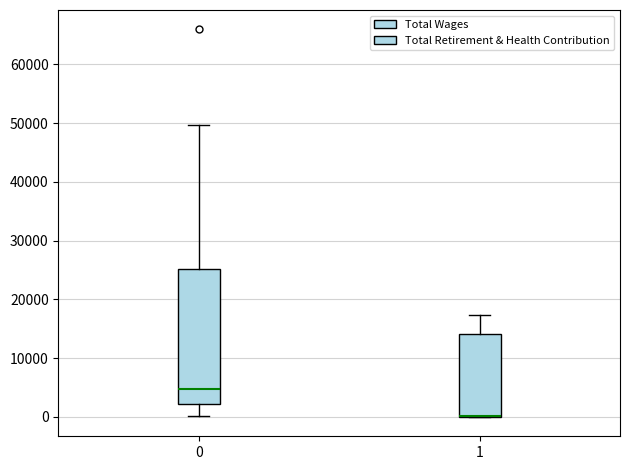

Reading left to right, read every box against the y-axis: the position of its median line, the range the box covers, and the ends of its whiskers. The values are not printed on the chart, so give them approximately, as read against the axis.

0: median 5000, box 2000 to 25000, whiskers 0 to 50000
1: median 0 (drawn on the box's lower edge), box 0 to 14000, whiskers 0 to 17000